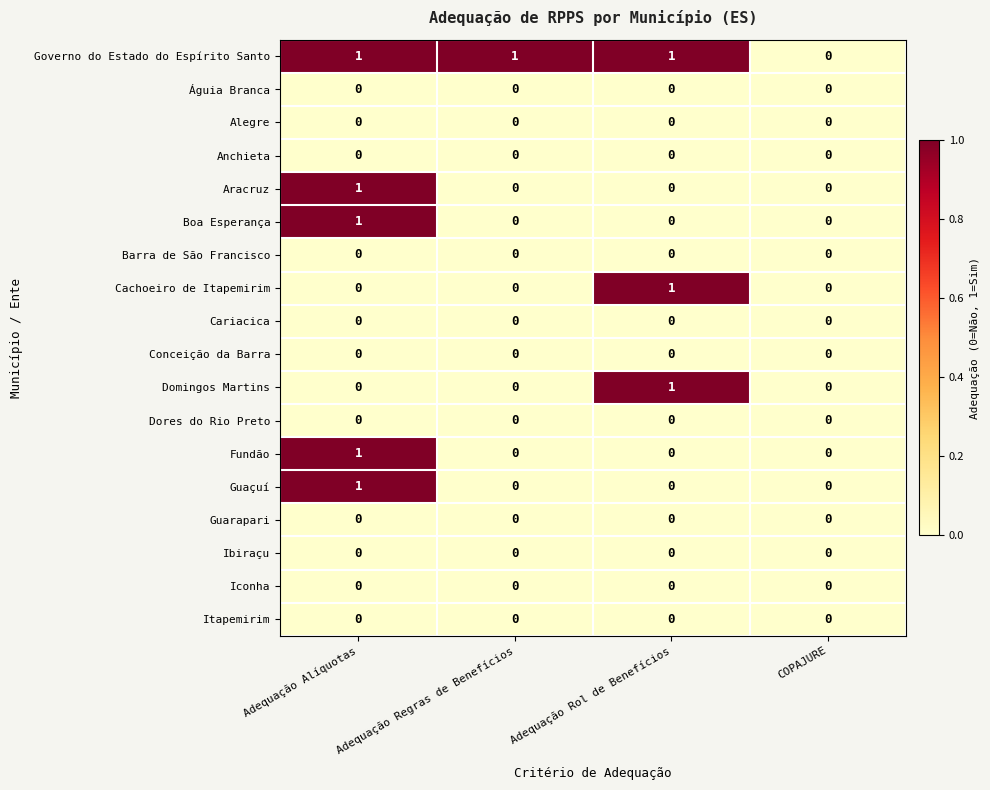

At which category is the sum across all series the highest?

Adequação Alíquotas